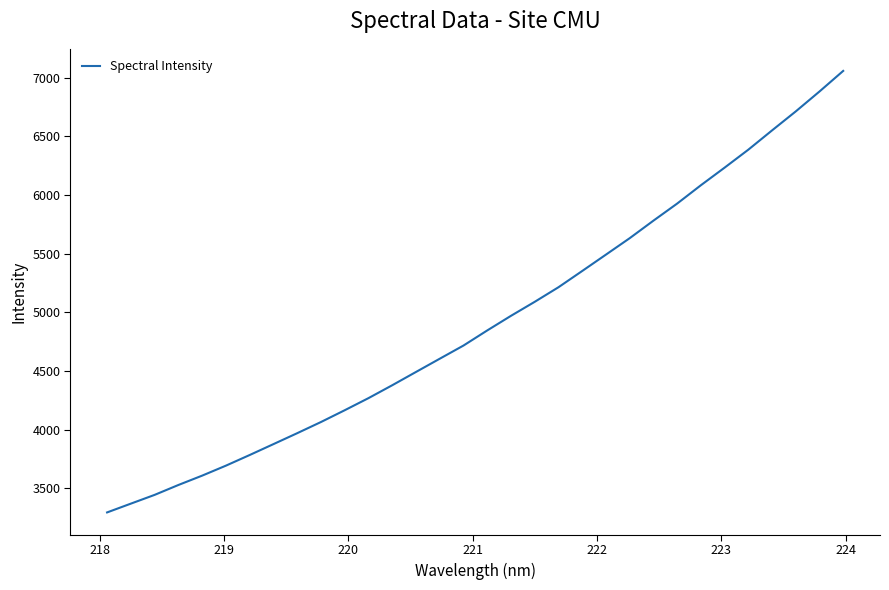

What is the minimum value shown in the chart?

3294.2